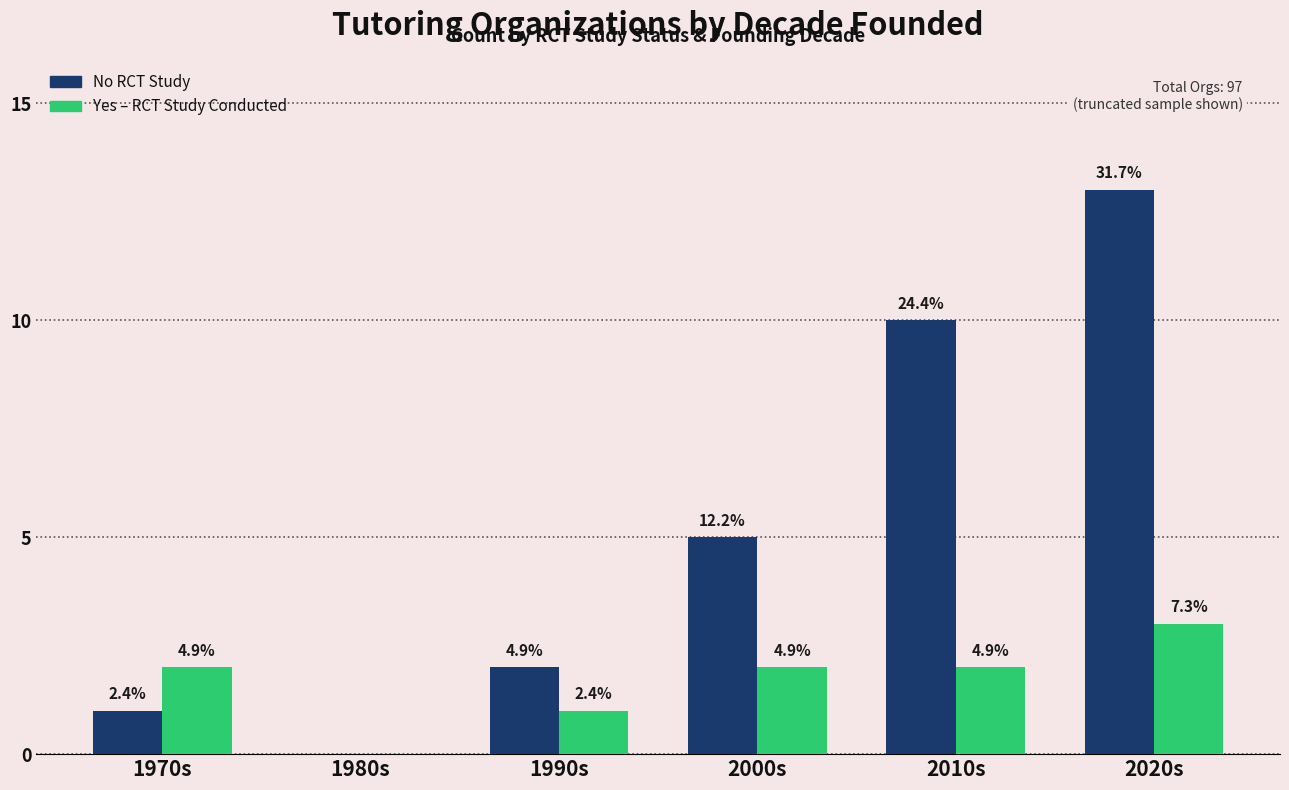

What is the maximum value shown in the chart?

13